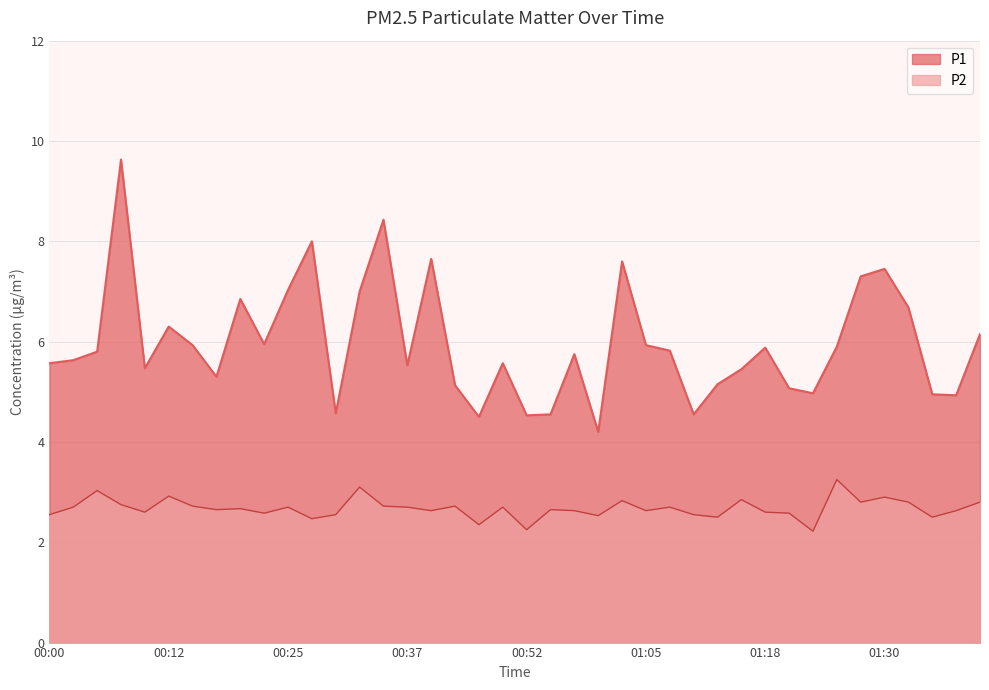

Where is the first local maximum for P2?

00:05